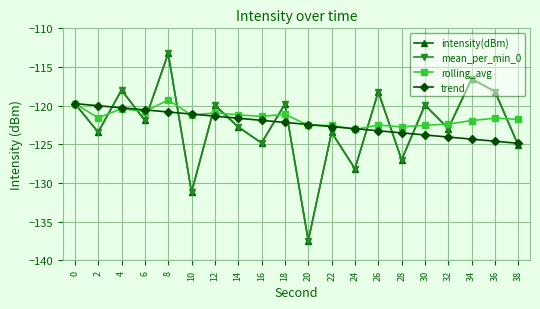

Does the chart have visible grid lines?

Yes